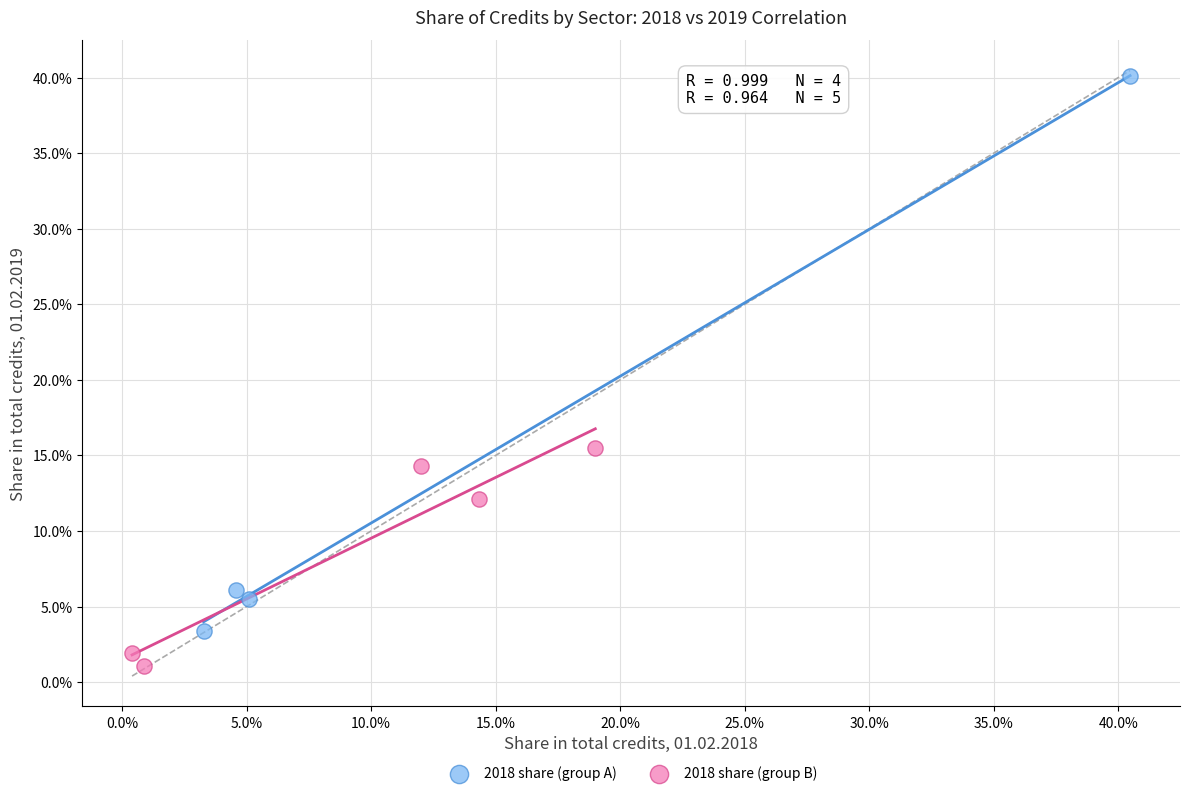

Which series reaches the maximum Y coordinate?

2018 share (group A)